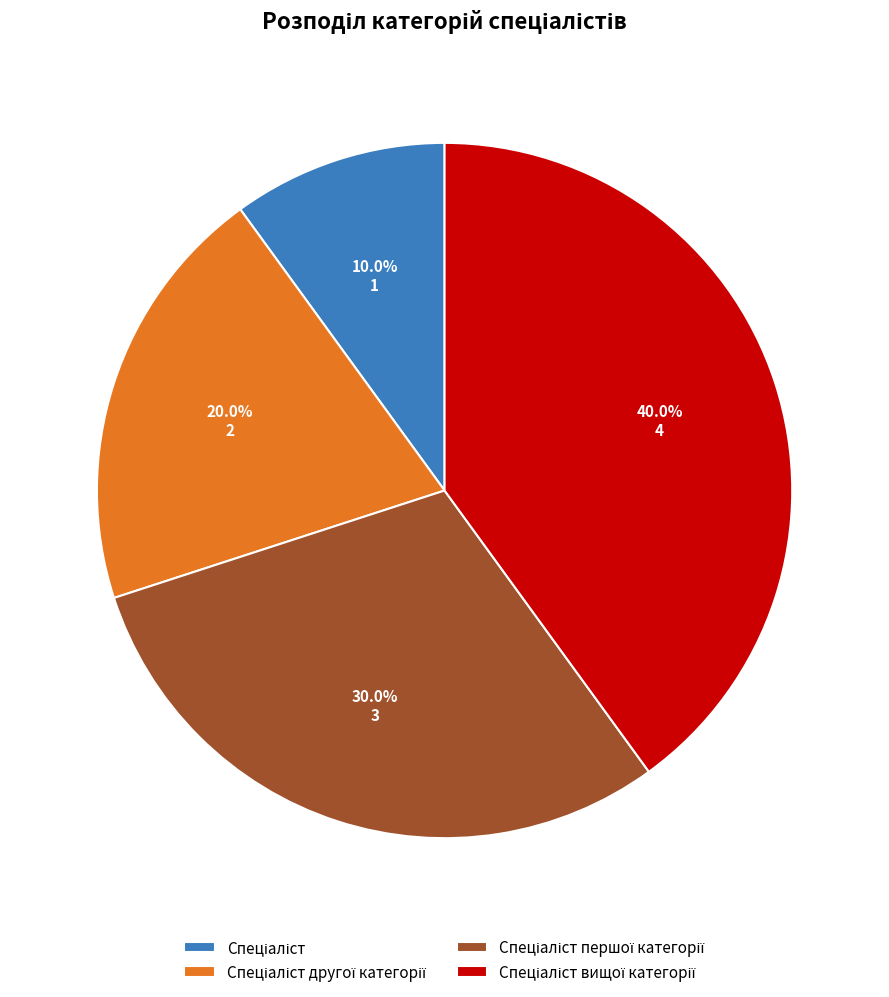

Is there a majority slice in this chart?

No